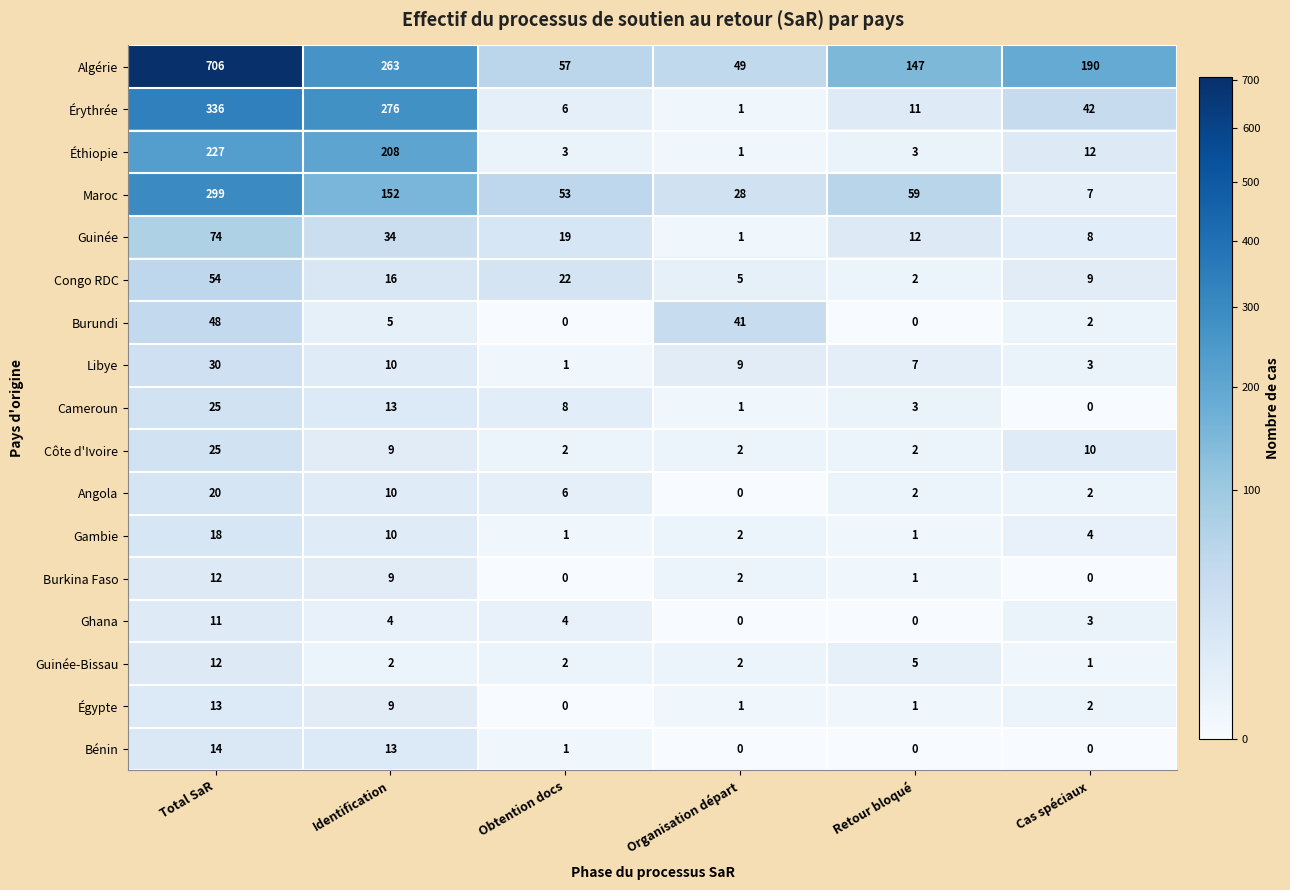

At which category does the chart reach its peak across all series?

Total SaR